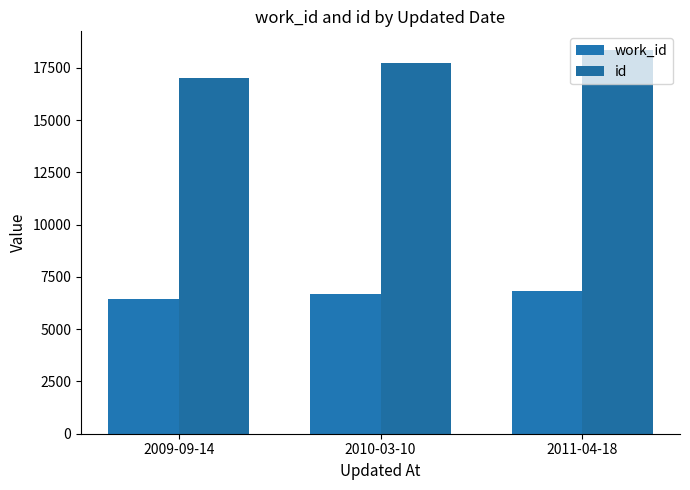

What is the label of the 2nd bar from the left?

2010-03-10